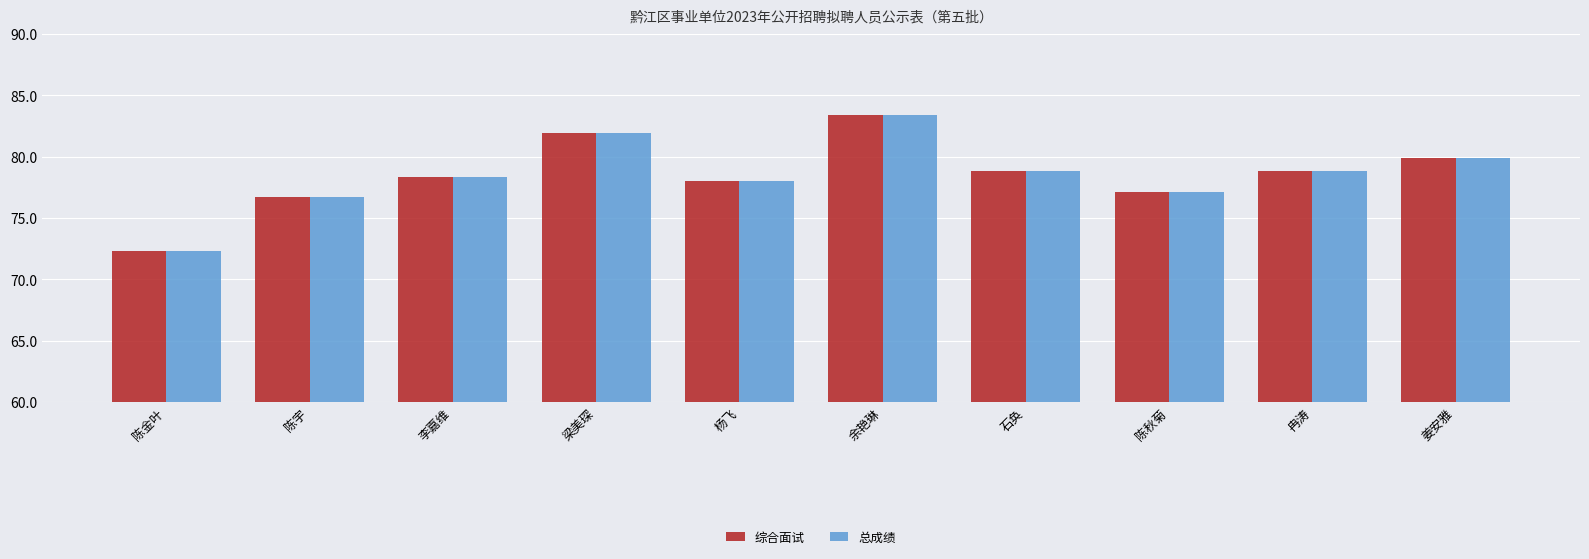

What are all the series names shown in the legend?

综合面试, 总成绩